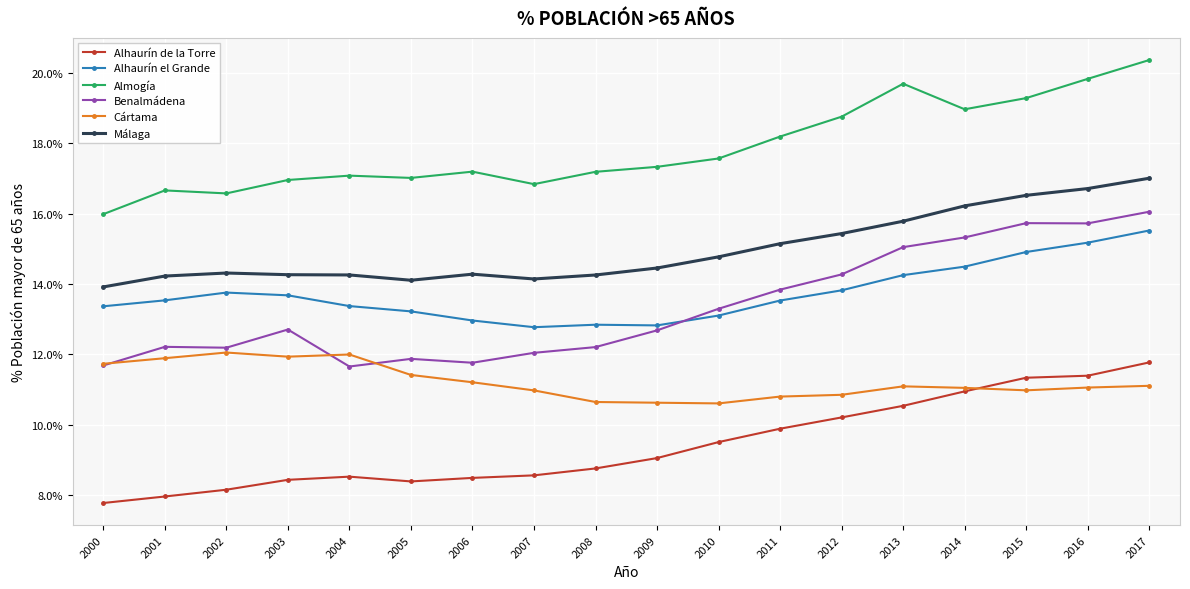

True or false: Benalmádena and Málaga cross at least once.

False